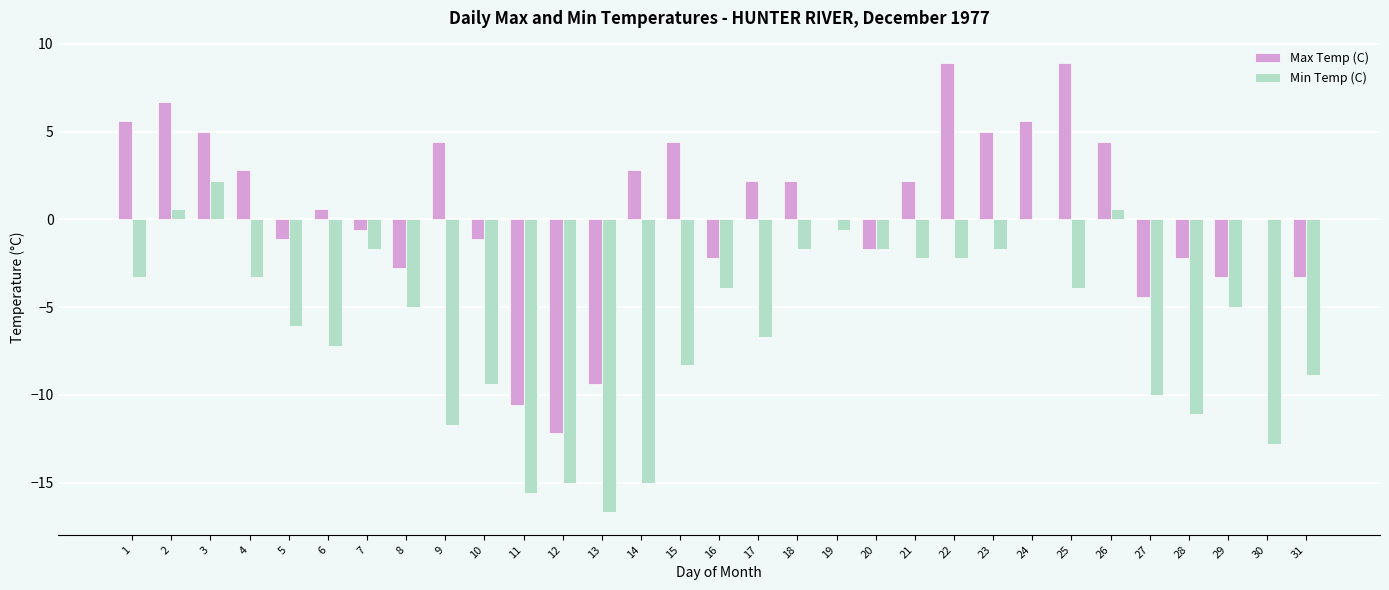

Is the value of Min Temp (C) at 29 greater than the value of Max Temp (C) at 21?

No